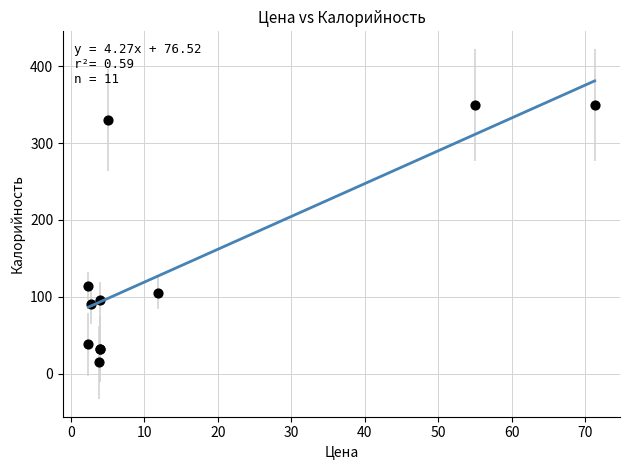

What Y value in the scatter plot is closest to 182?

114.0